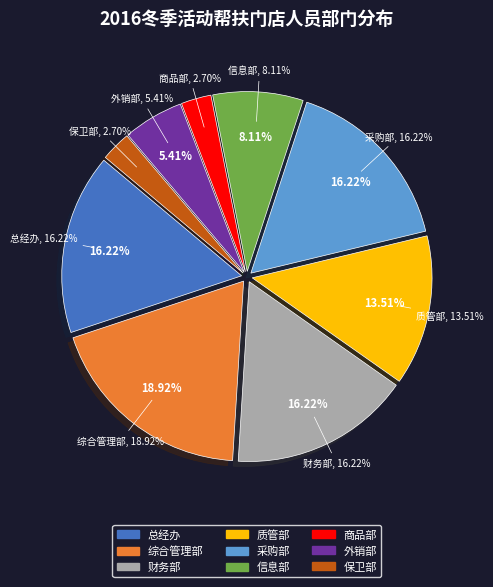

Which category has the smallest portion of the pie?

商品部